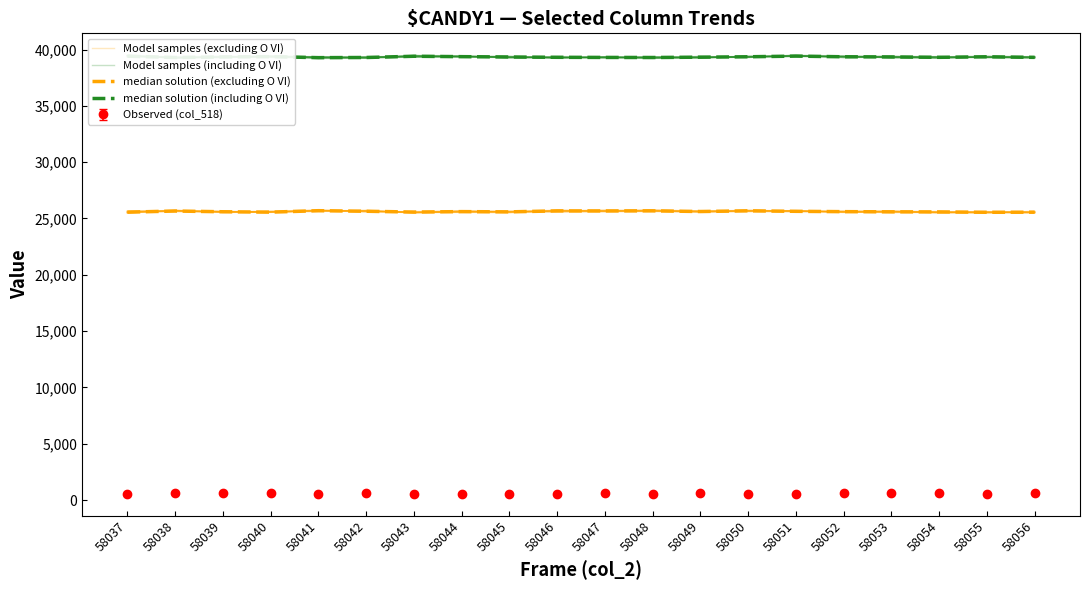

True or false: median solution (including O VI) and Model samples (excluding O VI) intersect in this chart.

False